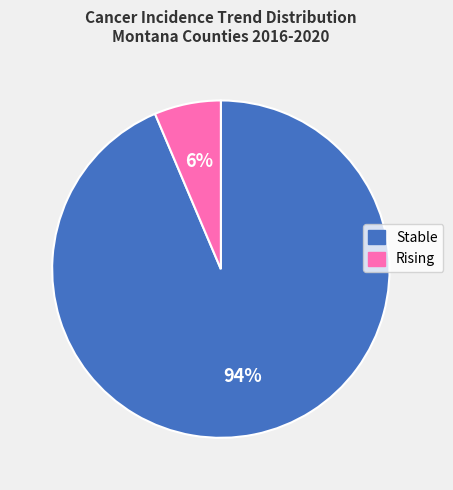

To the nearest percent, what is the average slice percentage?

50%